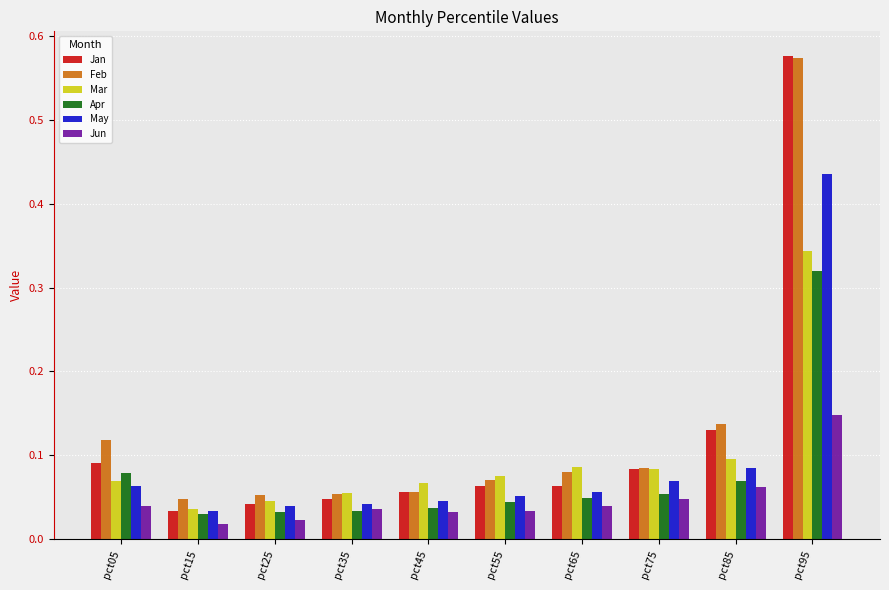

At which category is the sum across all series the highest?

pct95